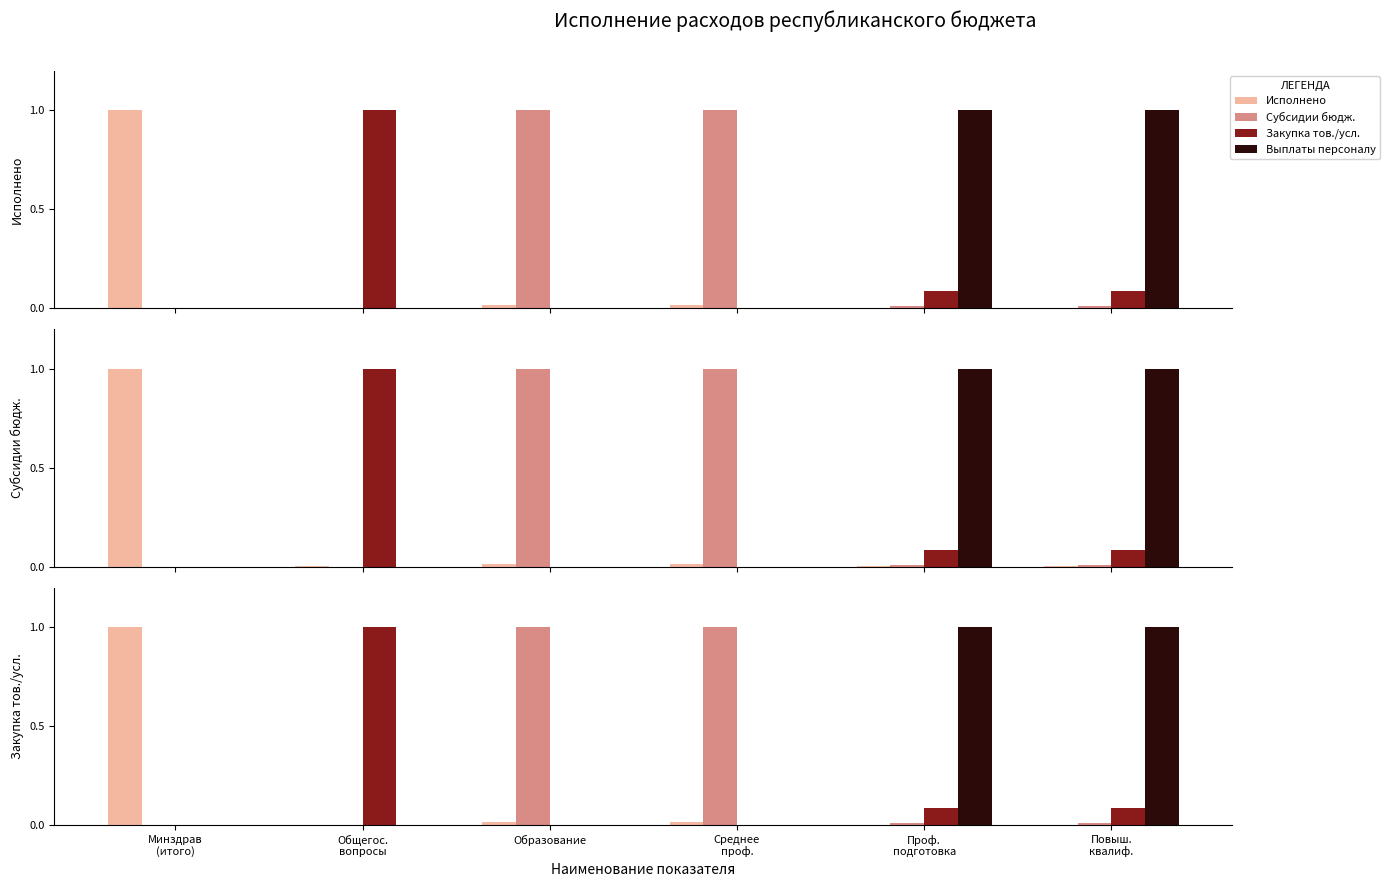

At how many categories does at least one series exceed 0?

6